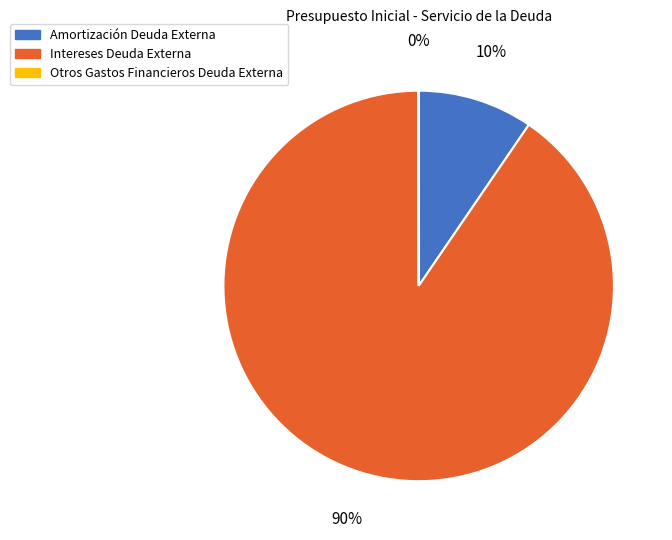

To the nearest percent, what percentage of the pie is Intereses Deuda Externa?

90%